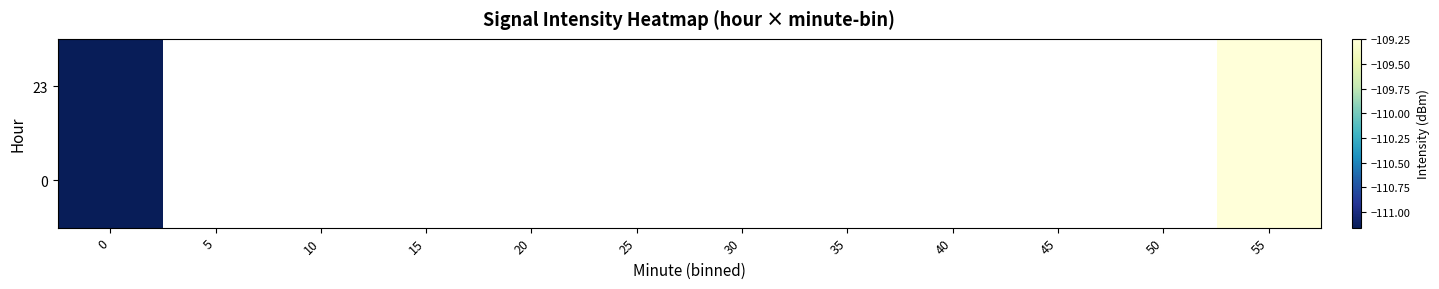

List the labels in order of 23 value, smallest first.

0, 5, 10, 15, 20, 25, 30, 35, 40, 45, 50, 55